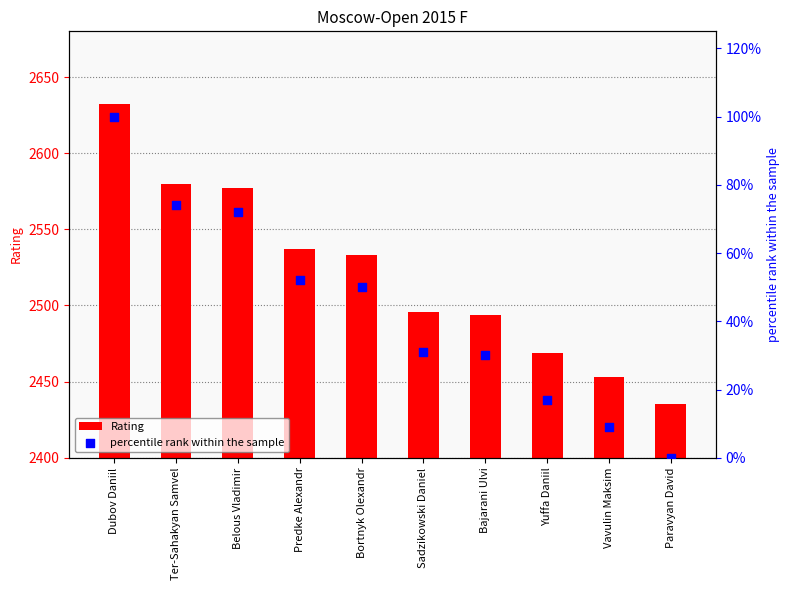

What are all the series names shown in the legend?

Rating, percentile rank within the sample